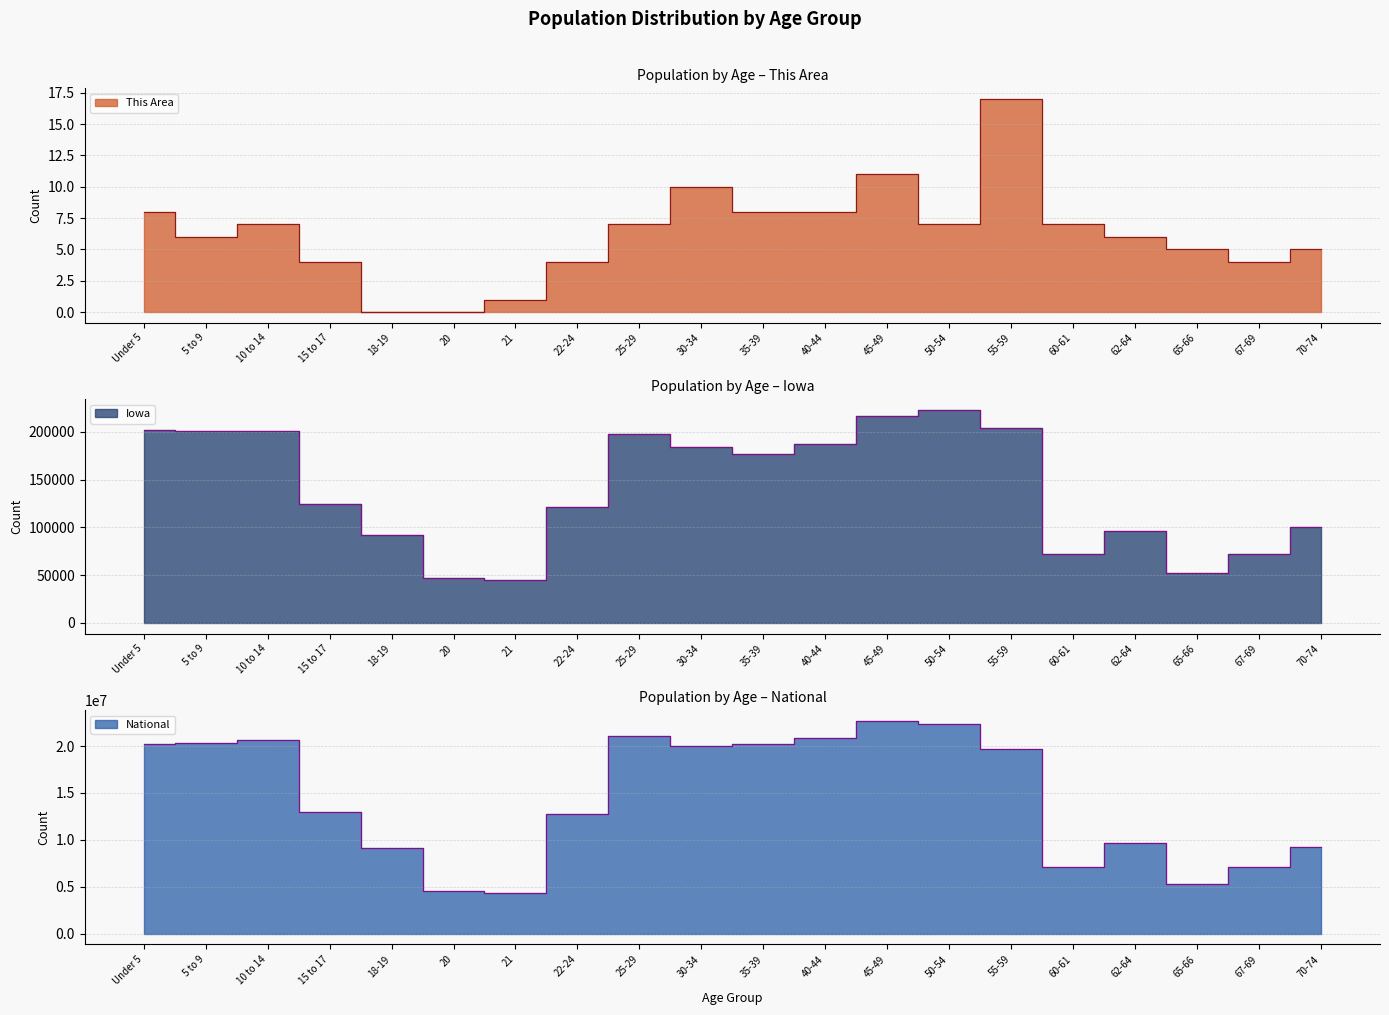

What position from the left is 50-54?

14